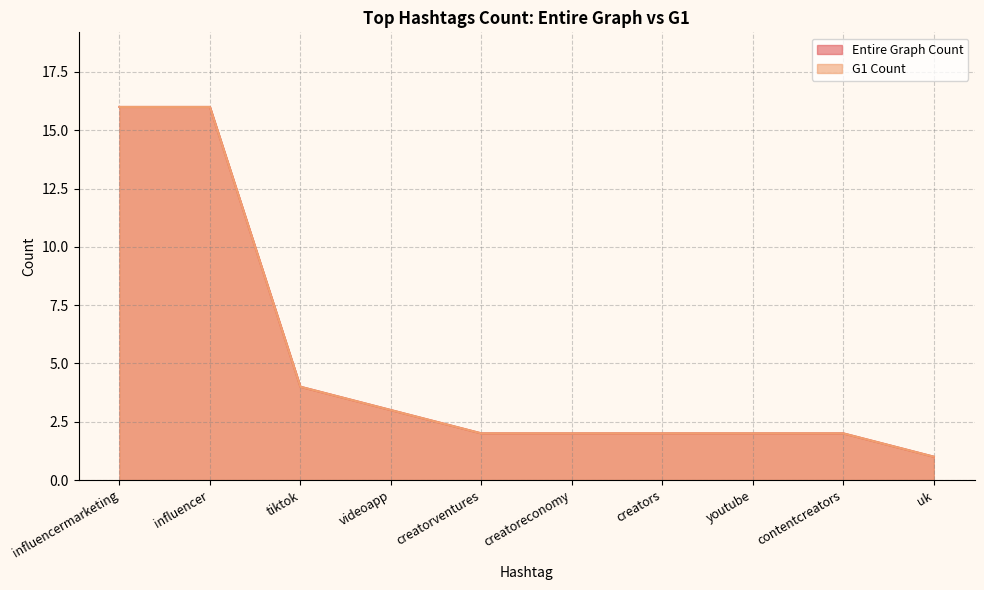

Which series has the largest total across all categories?

Entire Graph Count